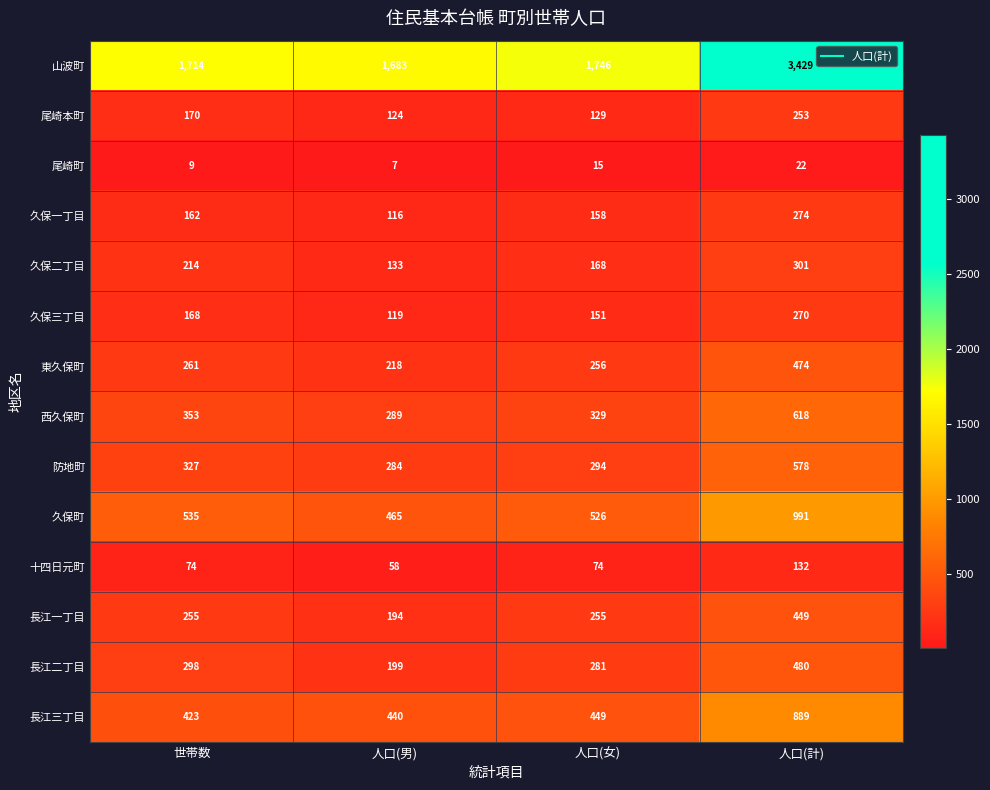

Rank the series at 人口(女) from lowest to highest value.

尾崎町, 十四日元町, 尾崎本町, 久保三丁目, 久保一丁目, 久保二丁目, 長江一丁目, 東久保町, 長江二丁目, 防地町, 西久保町, 長江三丁目, 久保町, 山波町